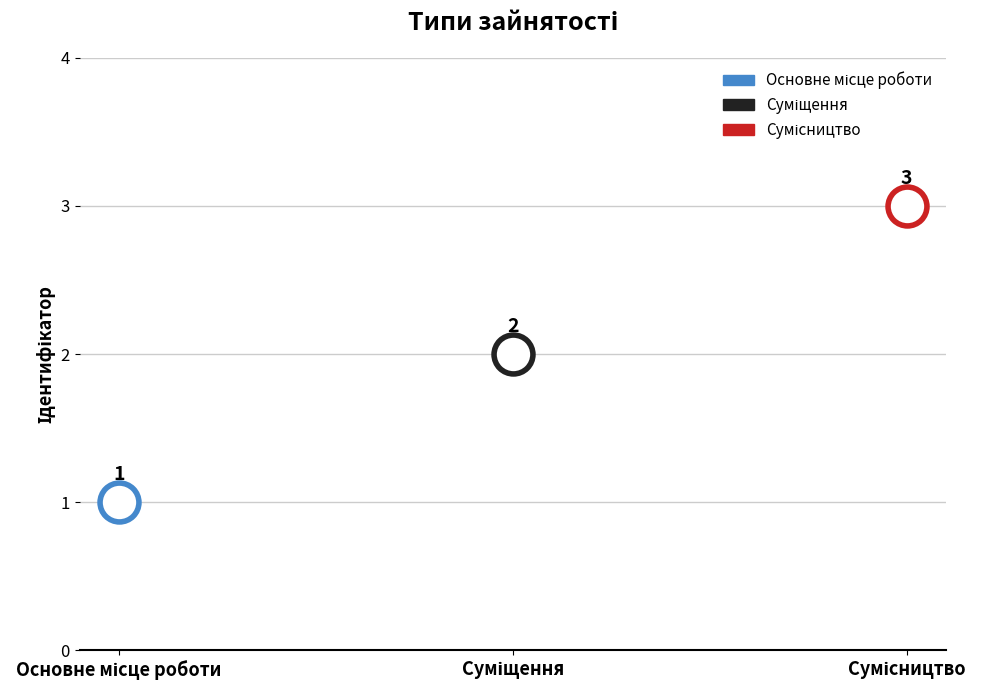

Count the number of categories in the chart.

3